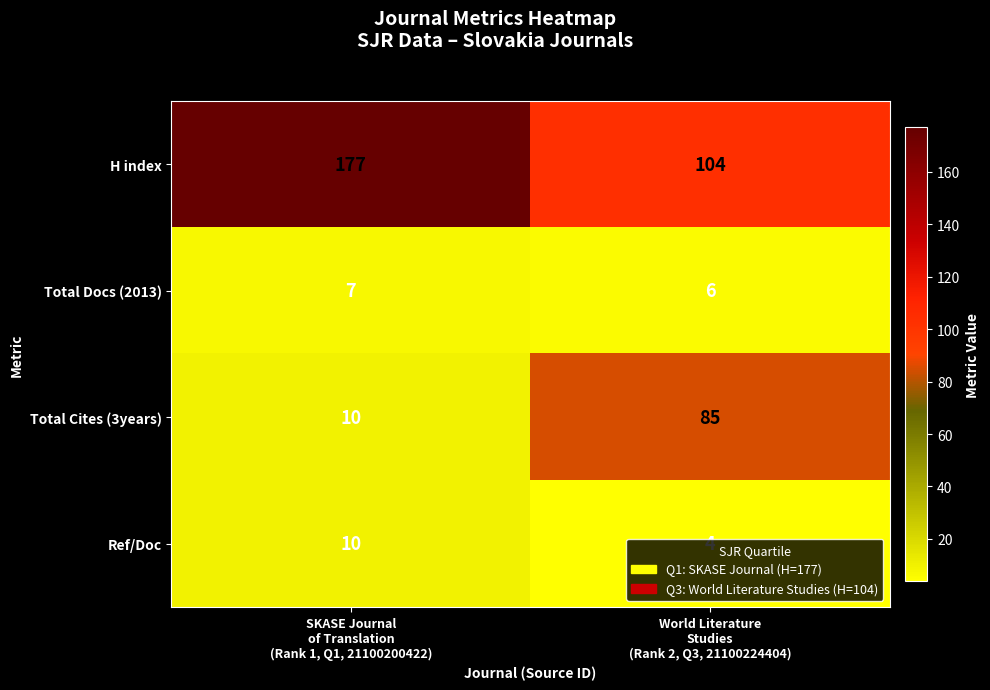

Count the number of data series in this chart.

4